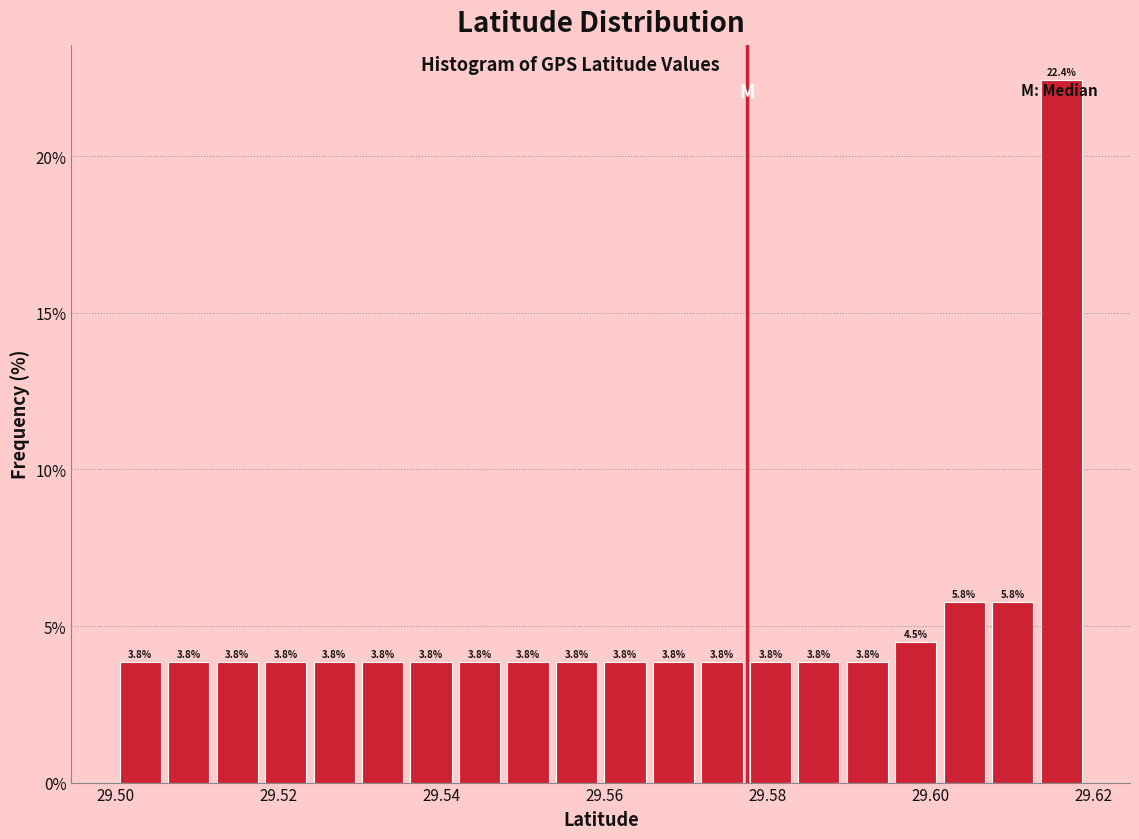

Around what value on the x-axis is the tallest bar? Give the approximate position of its centre, as read against the axis.

29.616